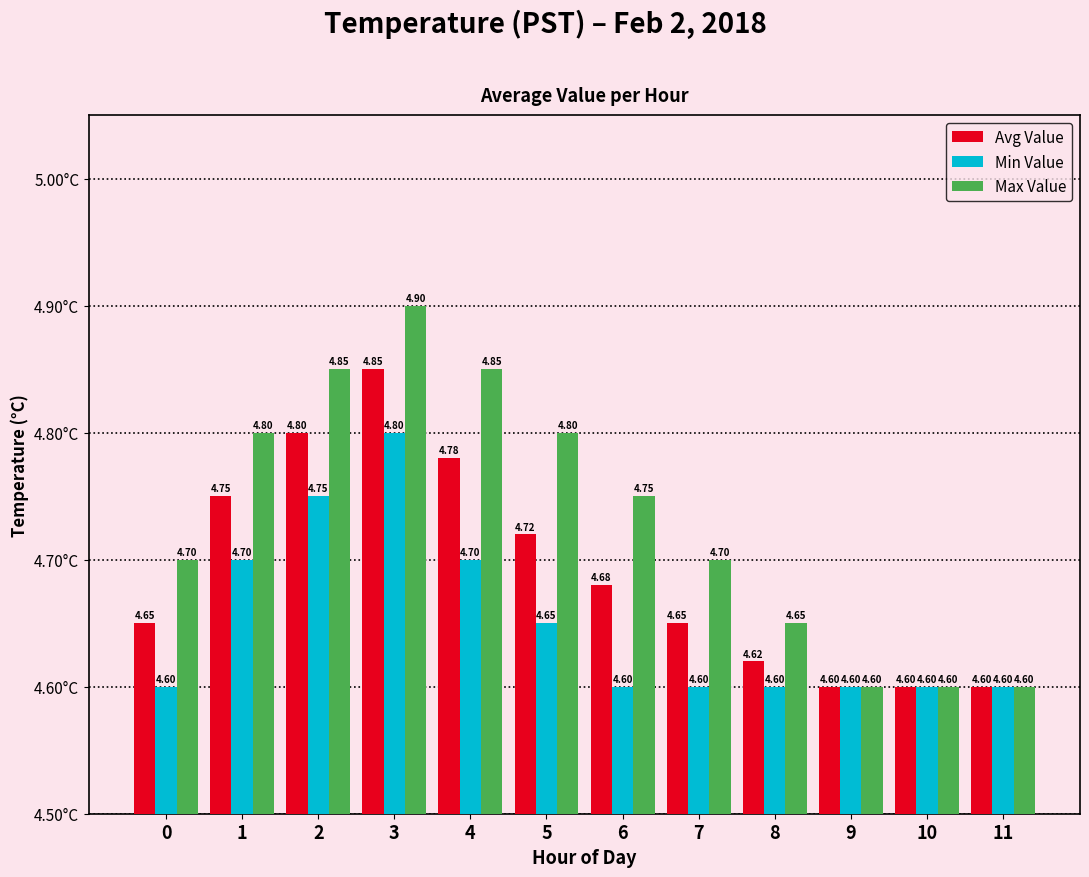

What is the total value across all series at 8?

13.9